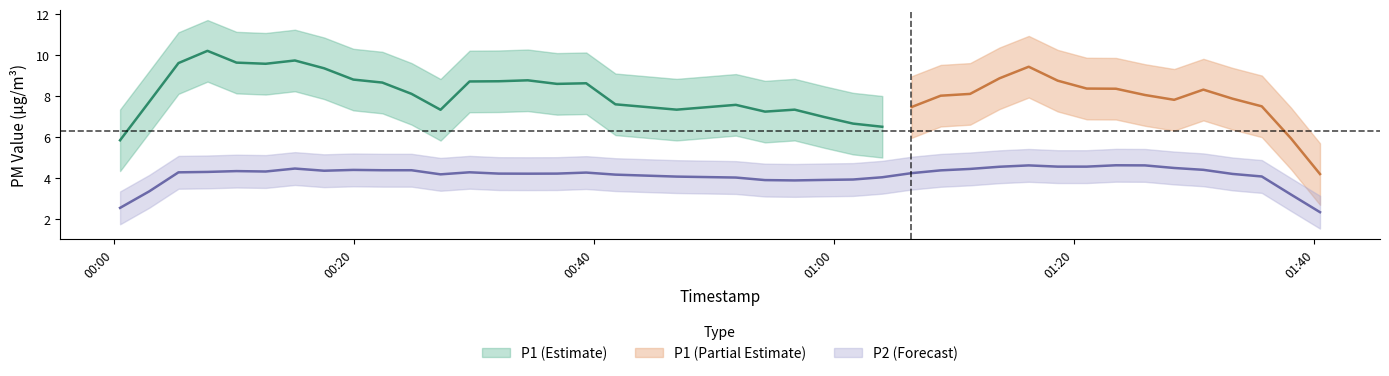

What is the value of the P2 point at the 26th from the left?

3.9